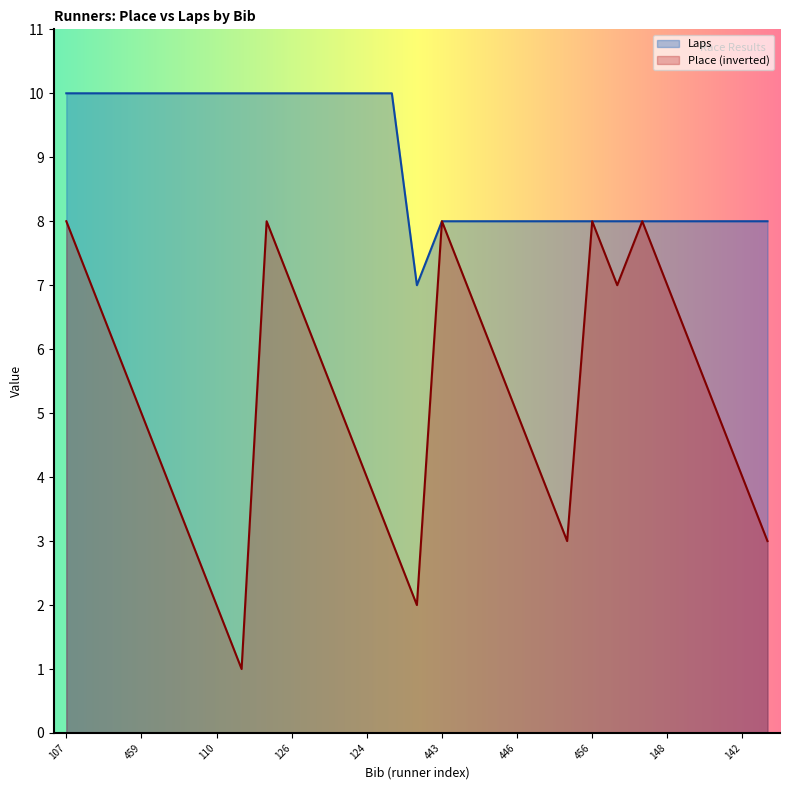

Count the Laps values in the range 8 to 10.

28